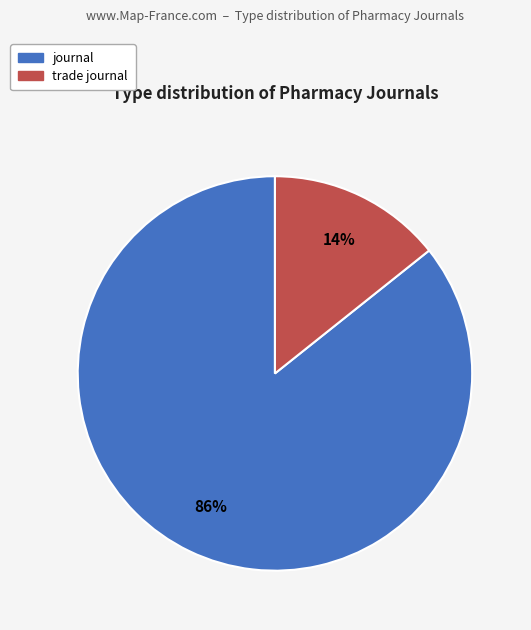

Is the sum of journal and trade journal greater than half?

Yes